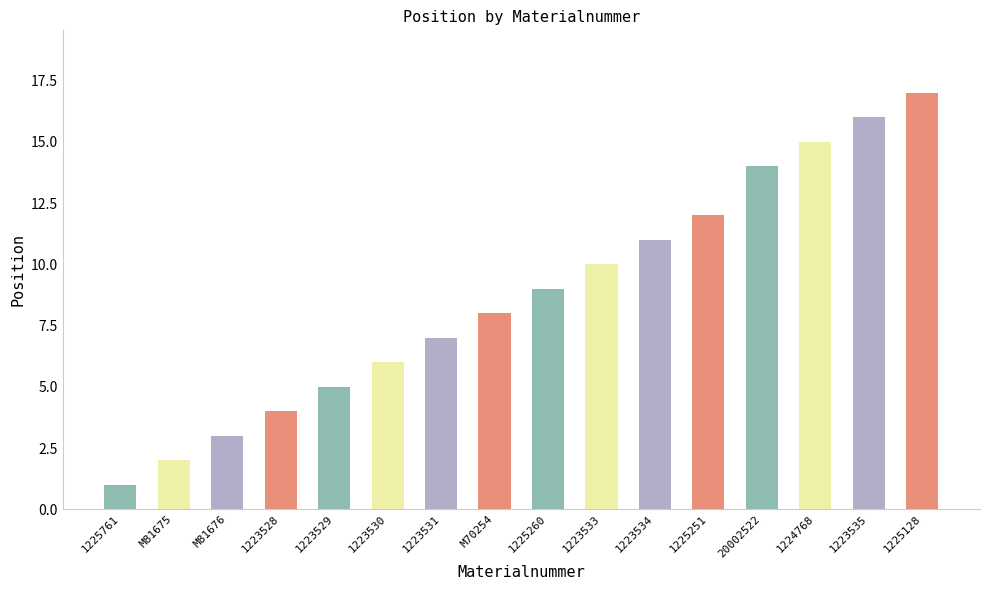

Which category has the lowest value across all series?

1225761